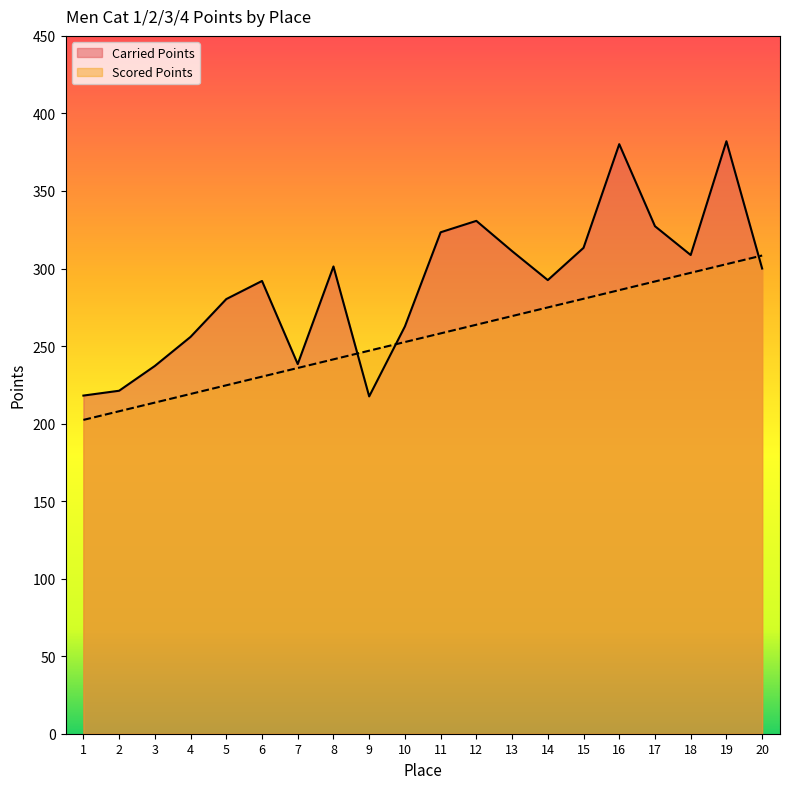

How many distinct data groups are displayed?

2